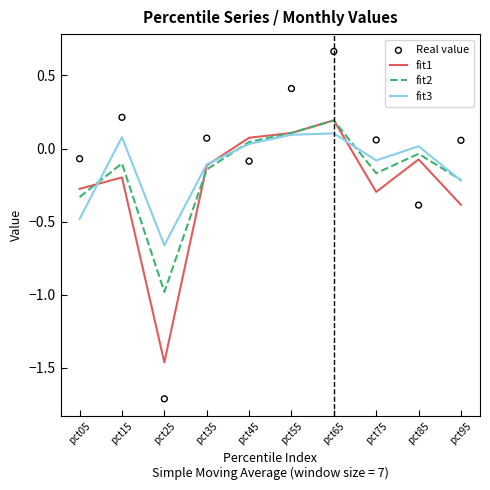

Which series contains the highest Y value?

Real value